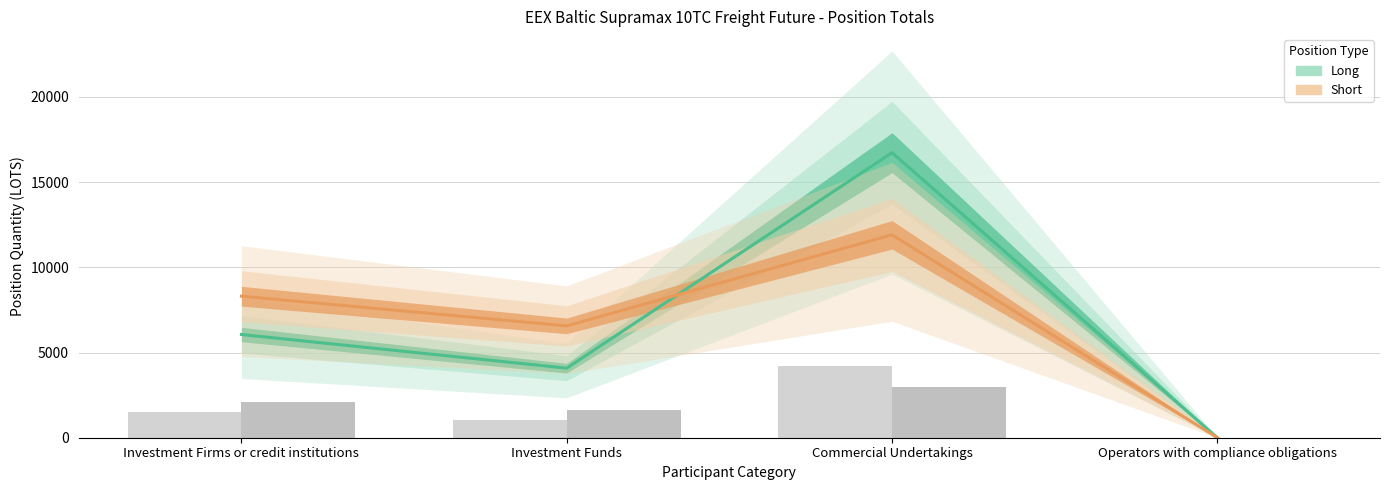

What are all the series names shown in the legend?

Long, Short